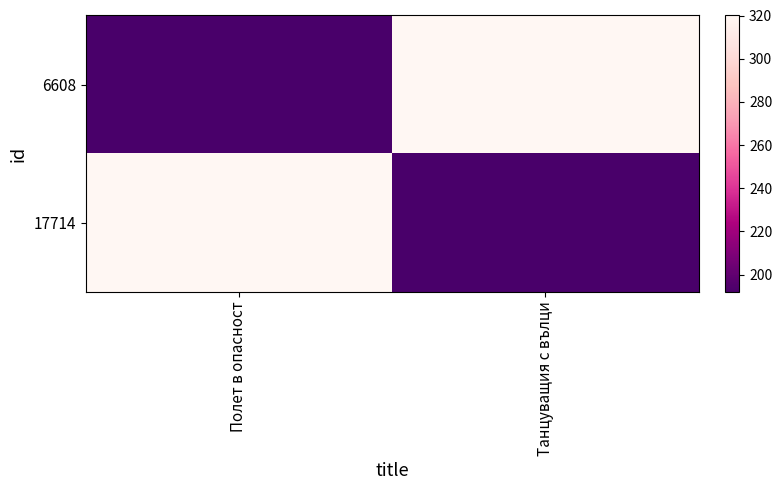

Reading left to right, what are all the values shown in this chart?

6608: Полет в опасност=192	Танцуващия с вълци=320
17714: Полет в опасност=320	Танцуващия с вълци=192